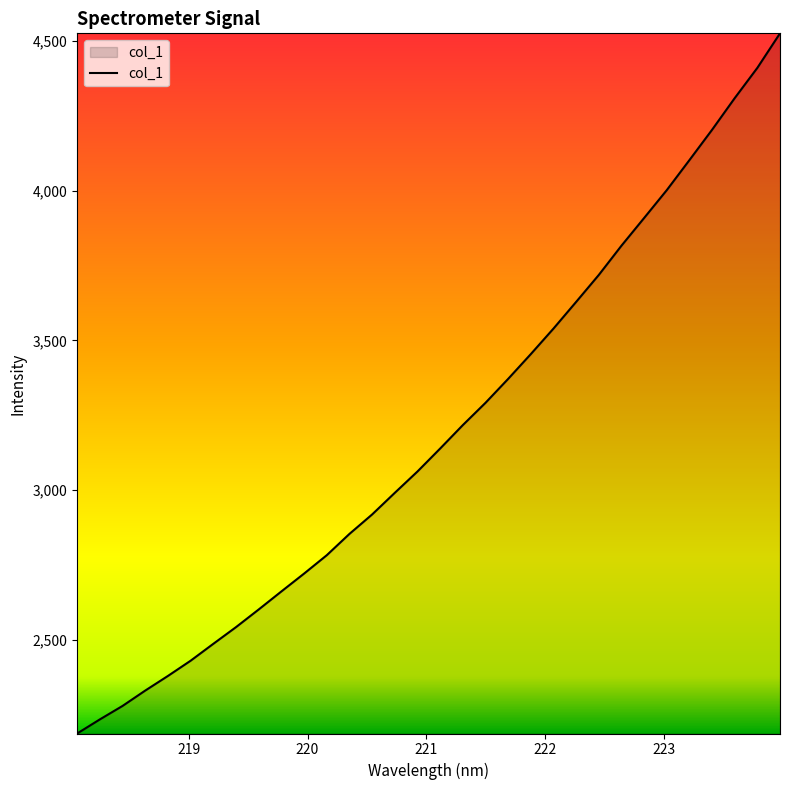

What is the difference between the maximum and minimum values?

2339.9